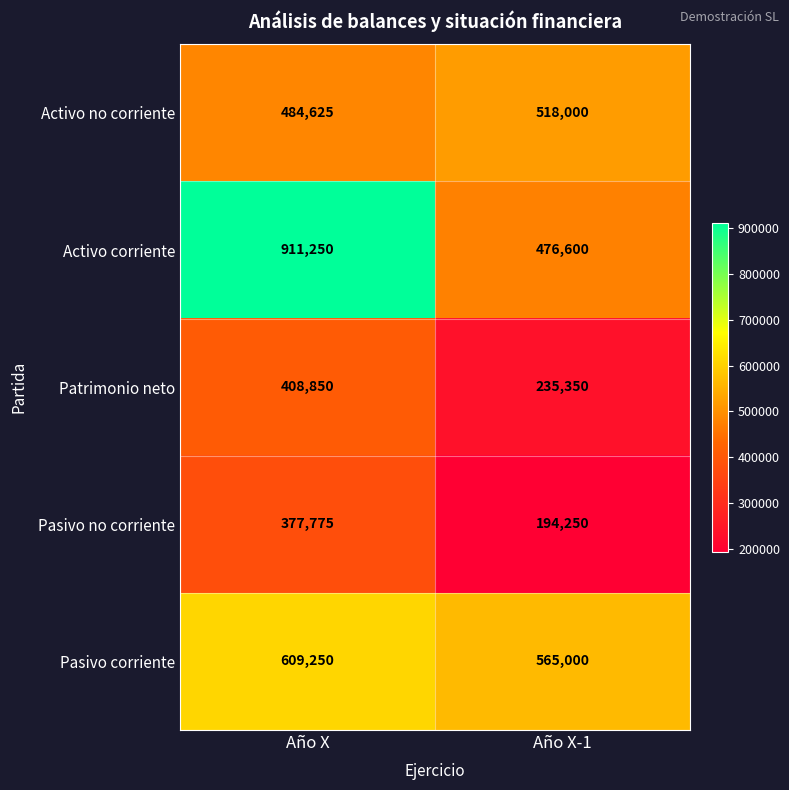

Which category has the lowest value across all series?

Año X-1